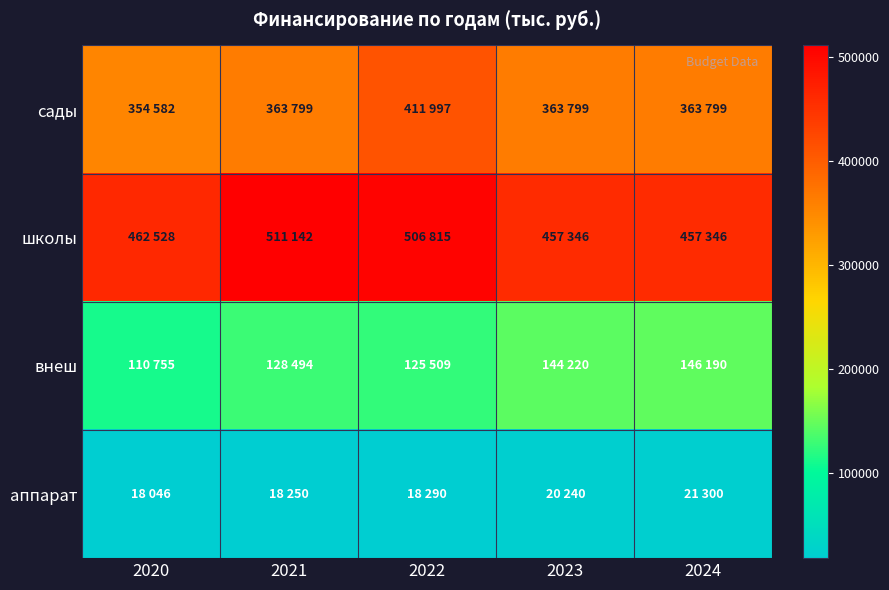

Which series has the largest range (max minus min)?

сады